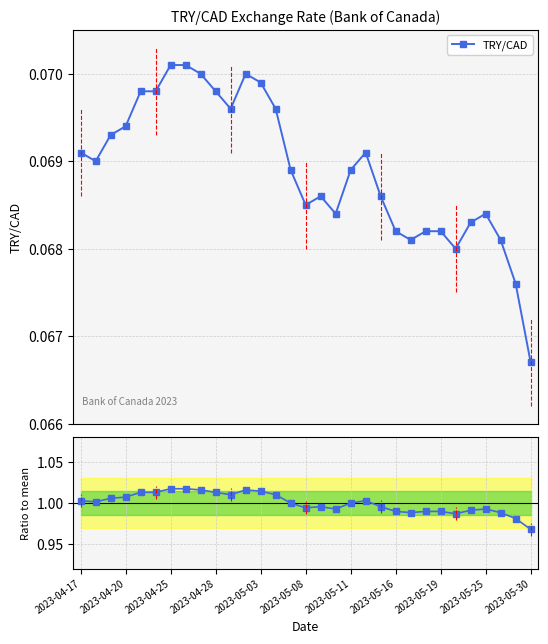

How many TRY/CAD values are between 0 and 1?

31